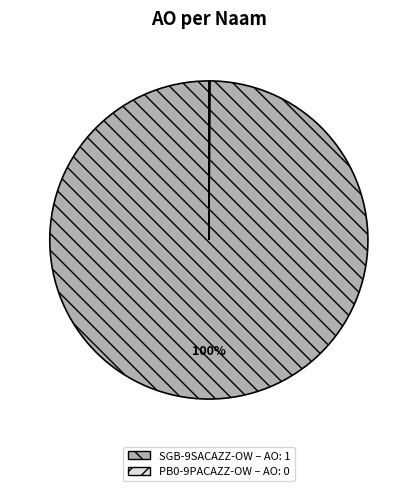

Which category has the biggest portion of the pie?

SGB-9SACAZZ-OW